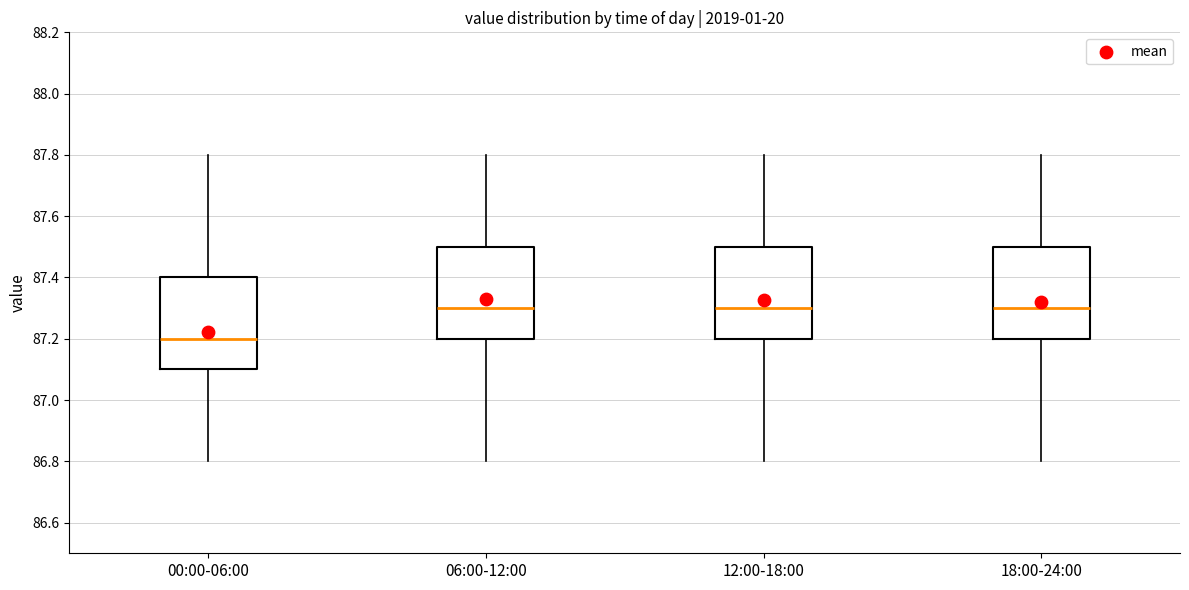

Reading left to right, read every box against the y-axis: the position of its median line, the range the box covers, and the ends of its whiskers. The values are not printed on the chart, so give them approximately, as read against the axis.

00:00-06:00: median 87.2, box 87.1 to 87.4, whiskers 86.8 to 87.8
06:00-12:00: median 87.3, box 87.2 to 87.5, whiskers 86.8 to 87.8
12:00-18:00: median 87.3, box 87.2 to 87.5, whiskers 86.8 to 87.8
18:00-24:00: median 87.3, box 87.2 to 87.5, whiskers 86.8 to 87.8